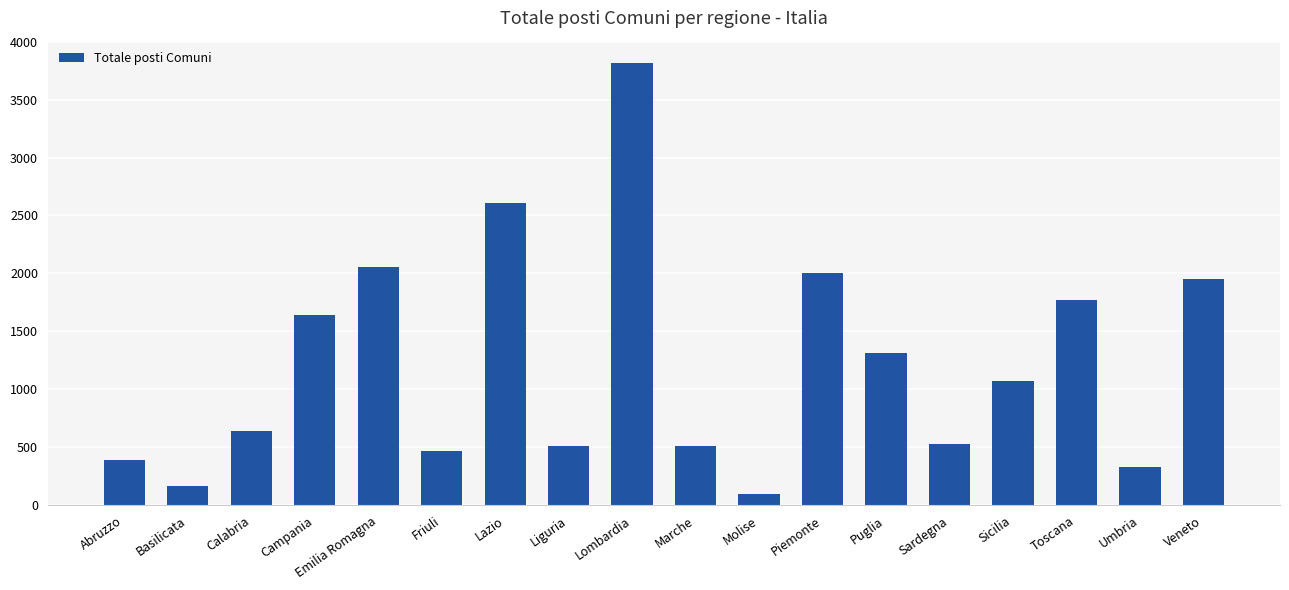

Between Veneto and Calabria, which is larger?

Veneto